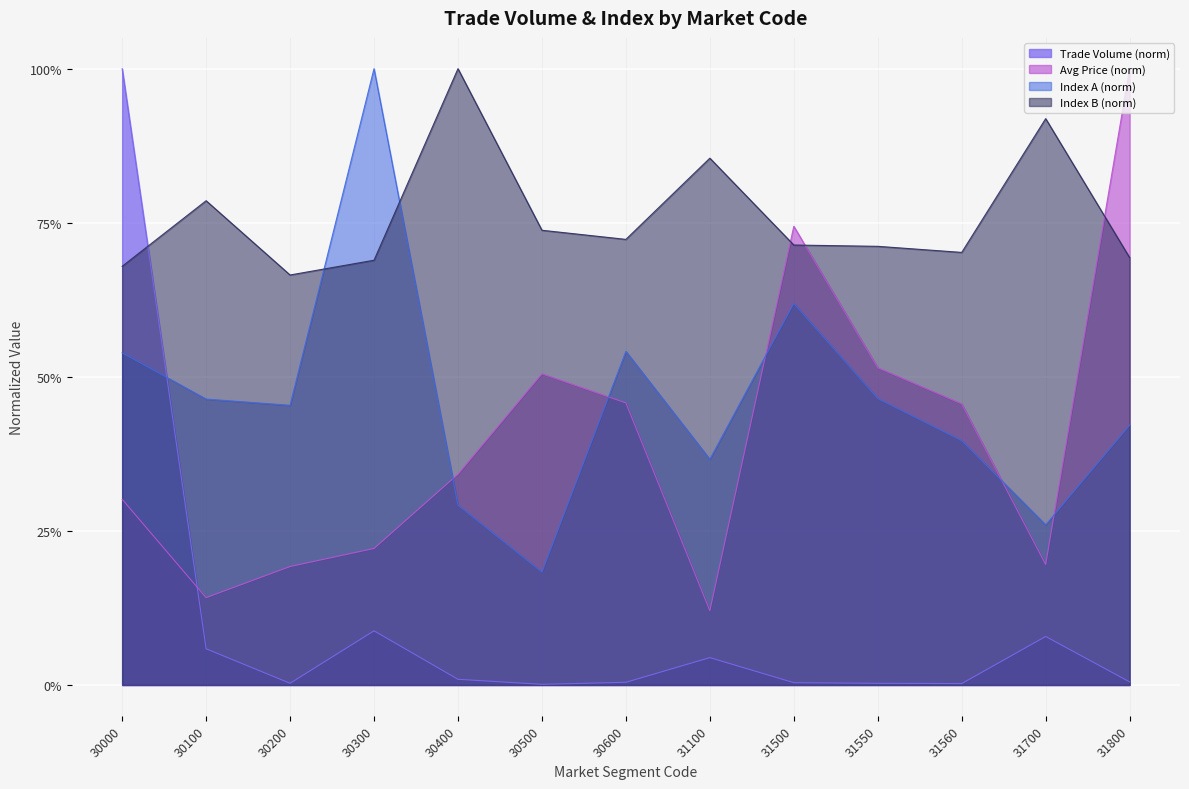

Rank the series at 30600 from lowest to highest value.

Trade Volume (norm), Avg Price (norm), Index A (norm), Index B (norm)